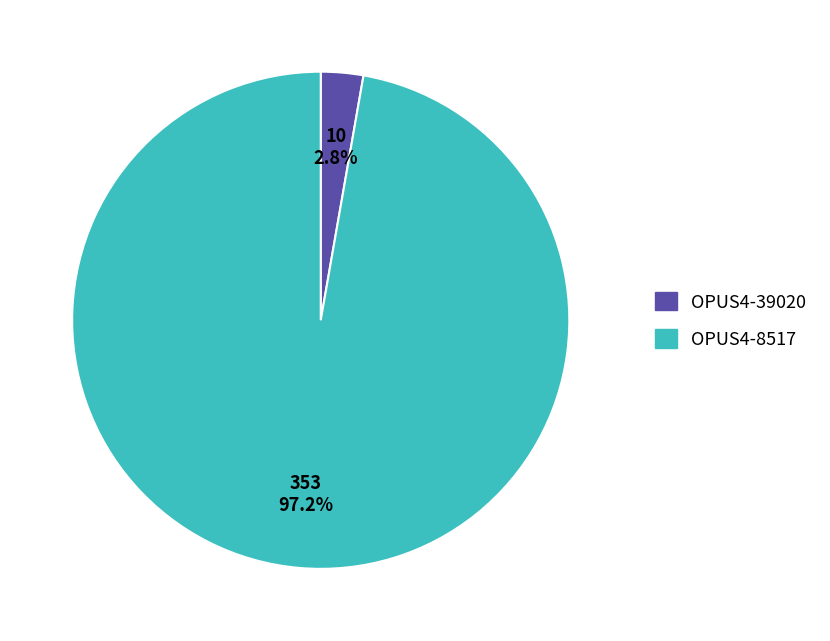

Between OPUS4-39020 and OPUS4-8517, which is larger?

OPUS4-8517